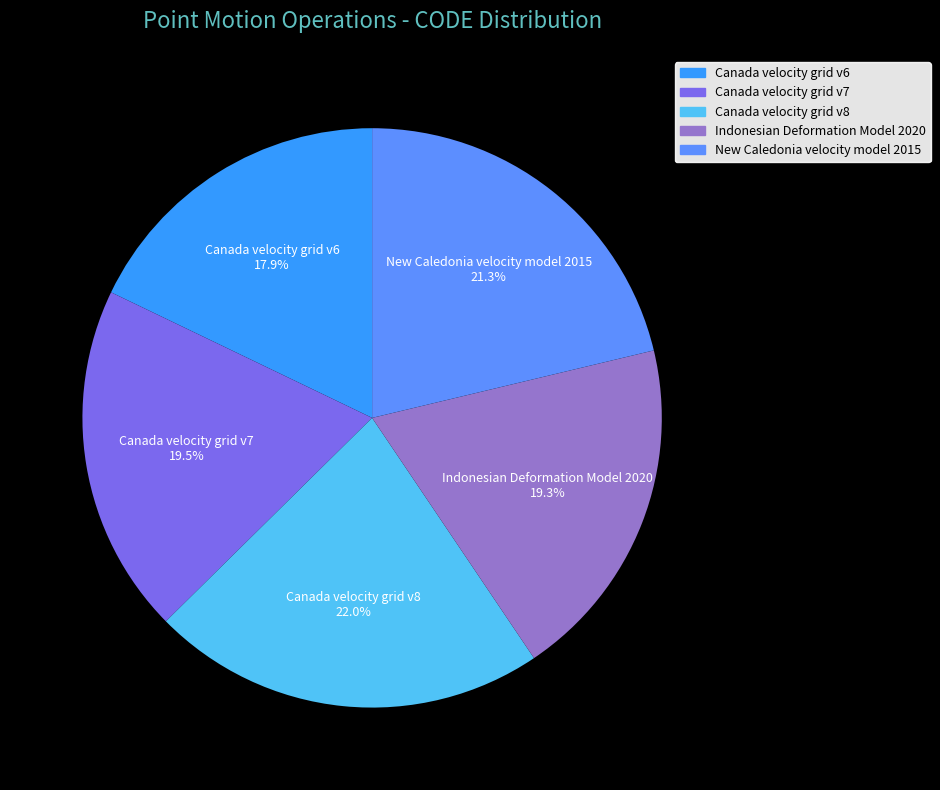

To the nearest percent, what percentage of the pie is Canada velocity grid v8?

22%